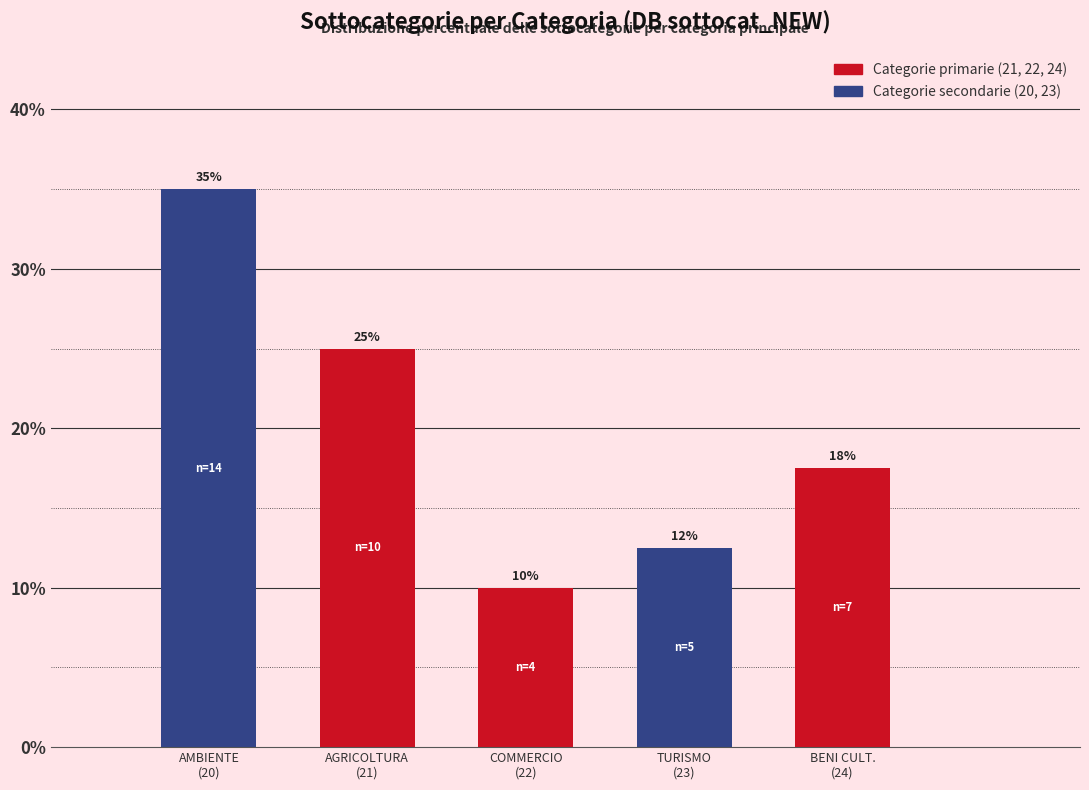

What is the value of the 4th bar from the left?

12.5